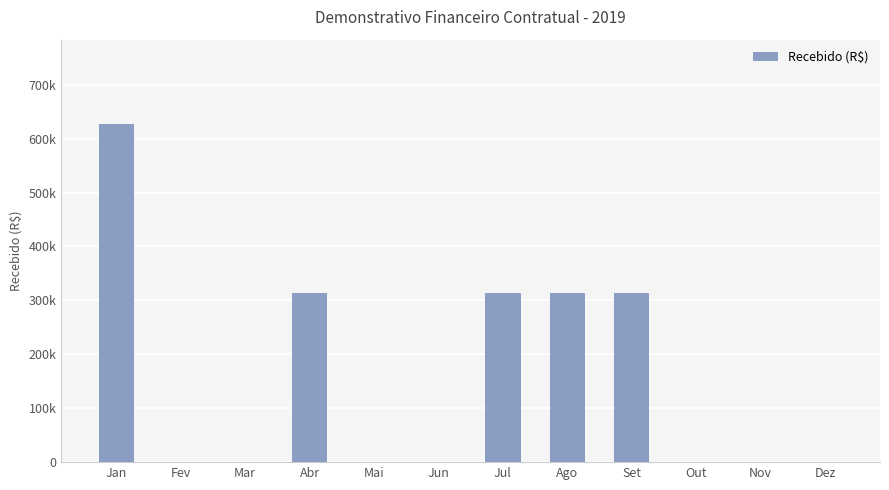

The value at Ago is 313375.5. True or false?

True